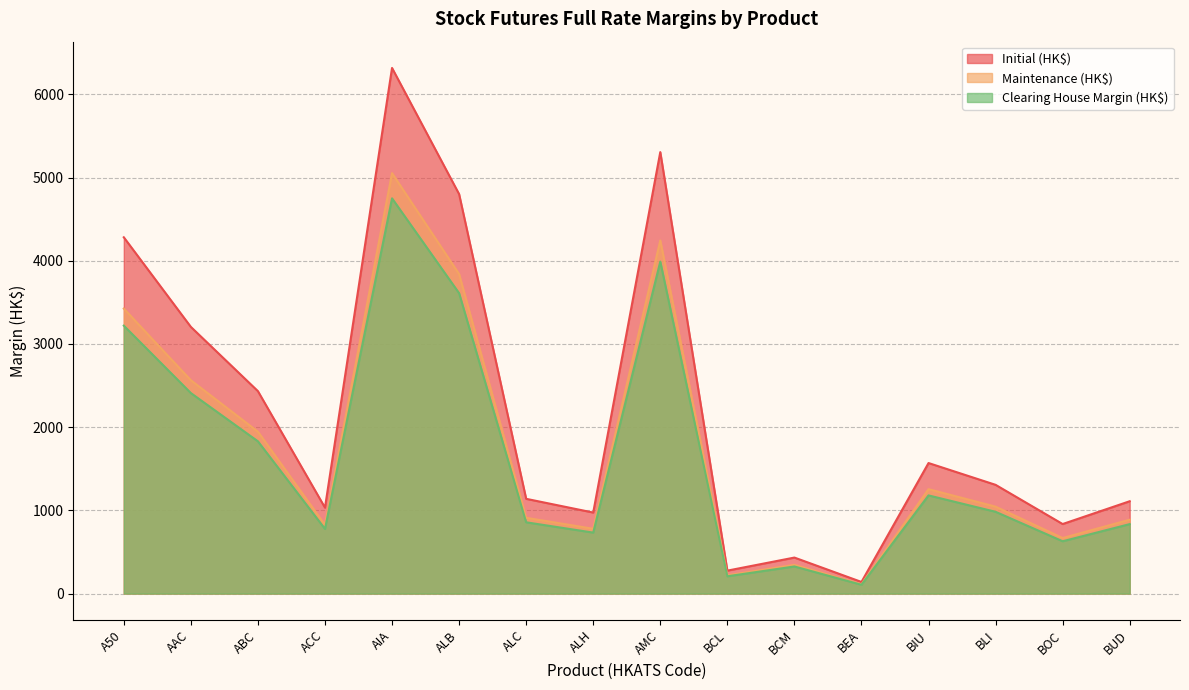

What is the sum of all Clearing House Margin (HK$) values?

26444